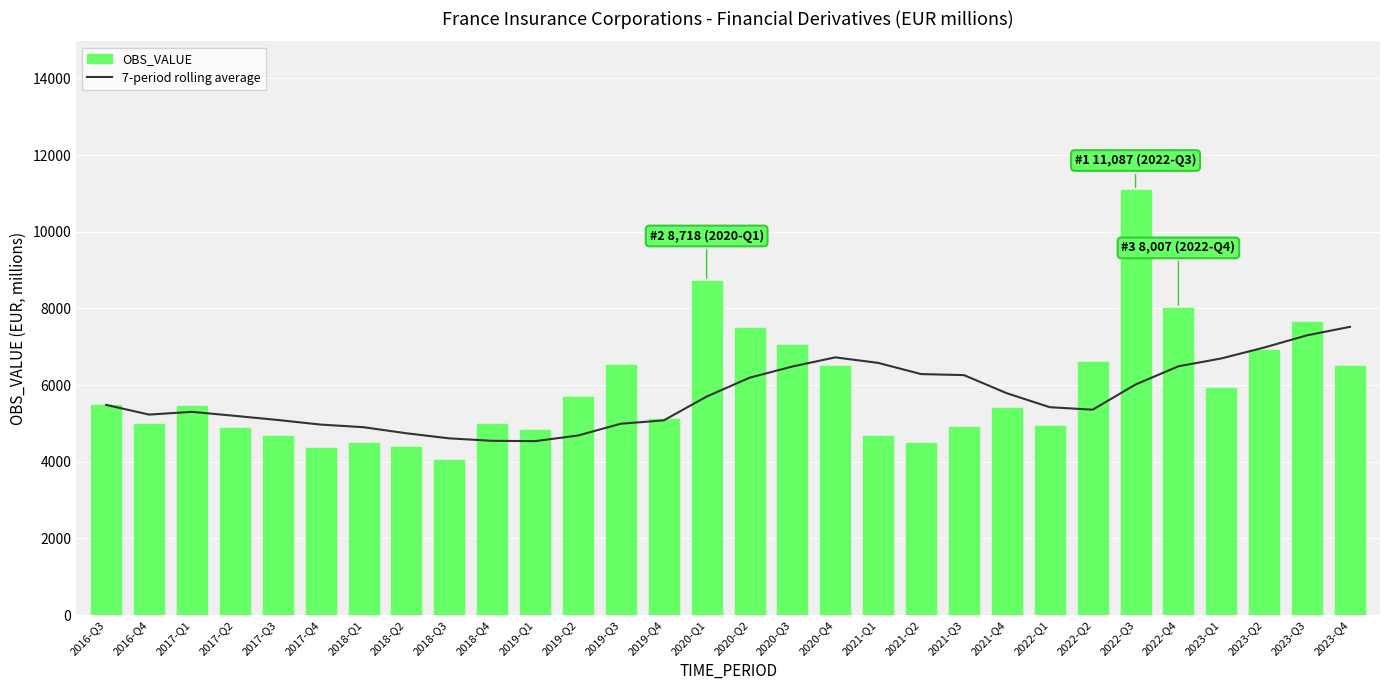

What is the highest value of the 7-period rolling average series?

7519.0